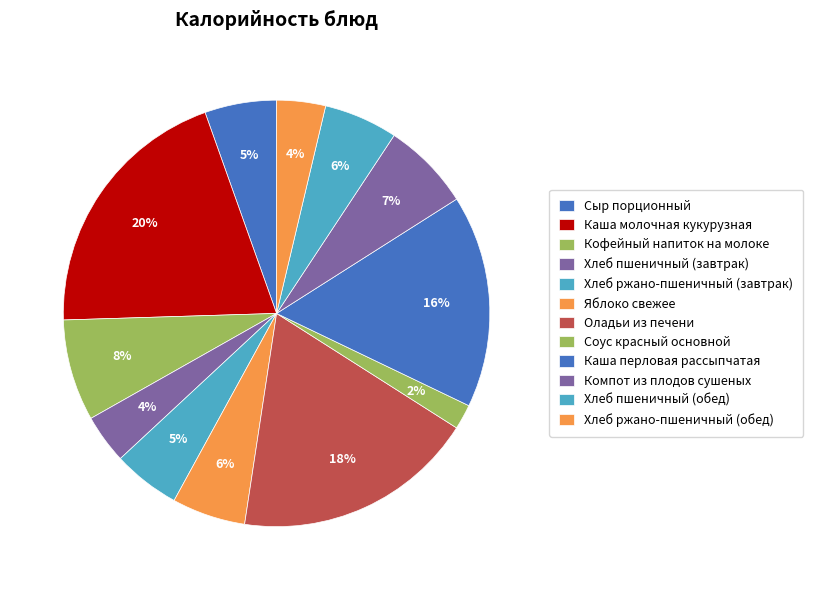

Which has a higher value, Яблоко свежее or Каша перловая рассыпчатая?

Каша перловая рассыпчатая